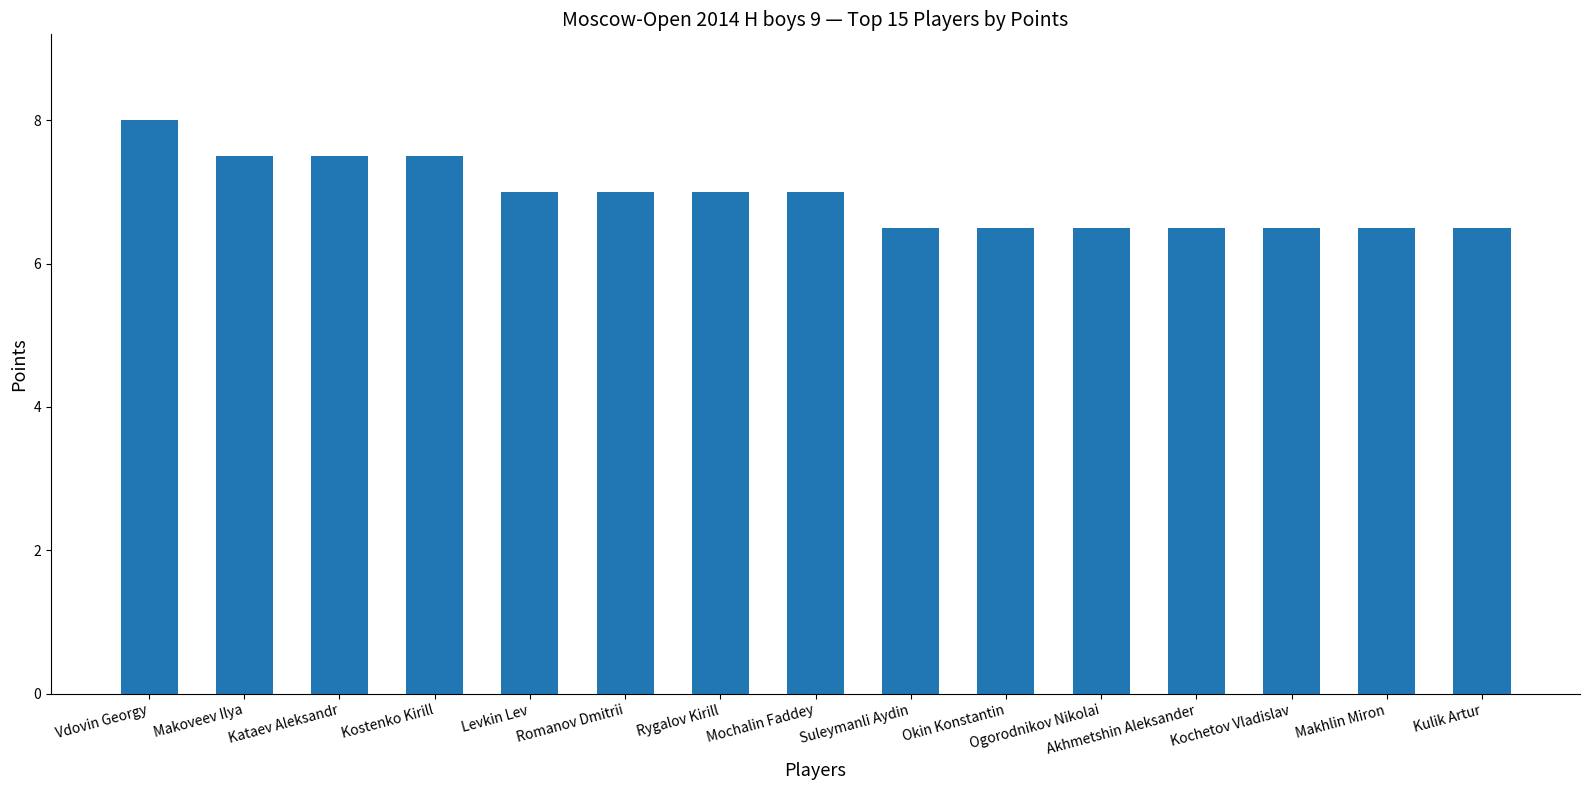

What is the label of the 15th bar from the right?

Vdovin Georgy